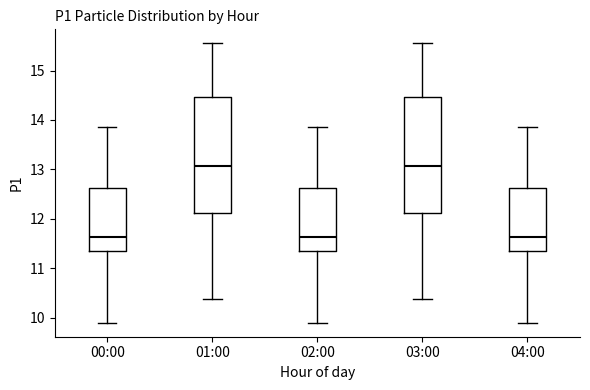

Reading left to right, transcribe this box plot: for each box, give where its median line is, the range the box spans, and where its two whiskers end, as read against the y-axis. The values are not printed on the chart, so give them approximately, as read against the axis.

00:00: median 11.6, box 11.3 to 12.6, whiskers 9.9 to 13.9
01:00: median 13.1, box 12.1 to 14.5, whiskers 10.4 to 15.6
02:00: median 11.6, box 11.3 to 12.6, whiskers 9.9 to 13.9
03:00: median 13.1, box 12.1 to 14.5, whiskers 10.4 to 15.6
04:00: median 11.6, box 11.3 to 12.6, whiskers 9.9 to 13.9